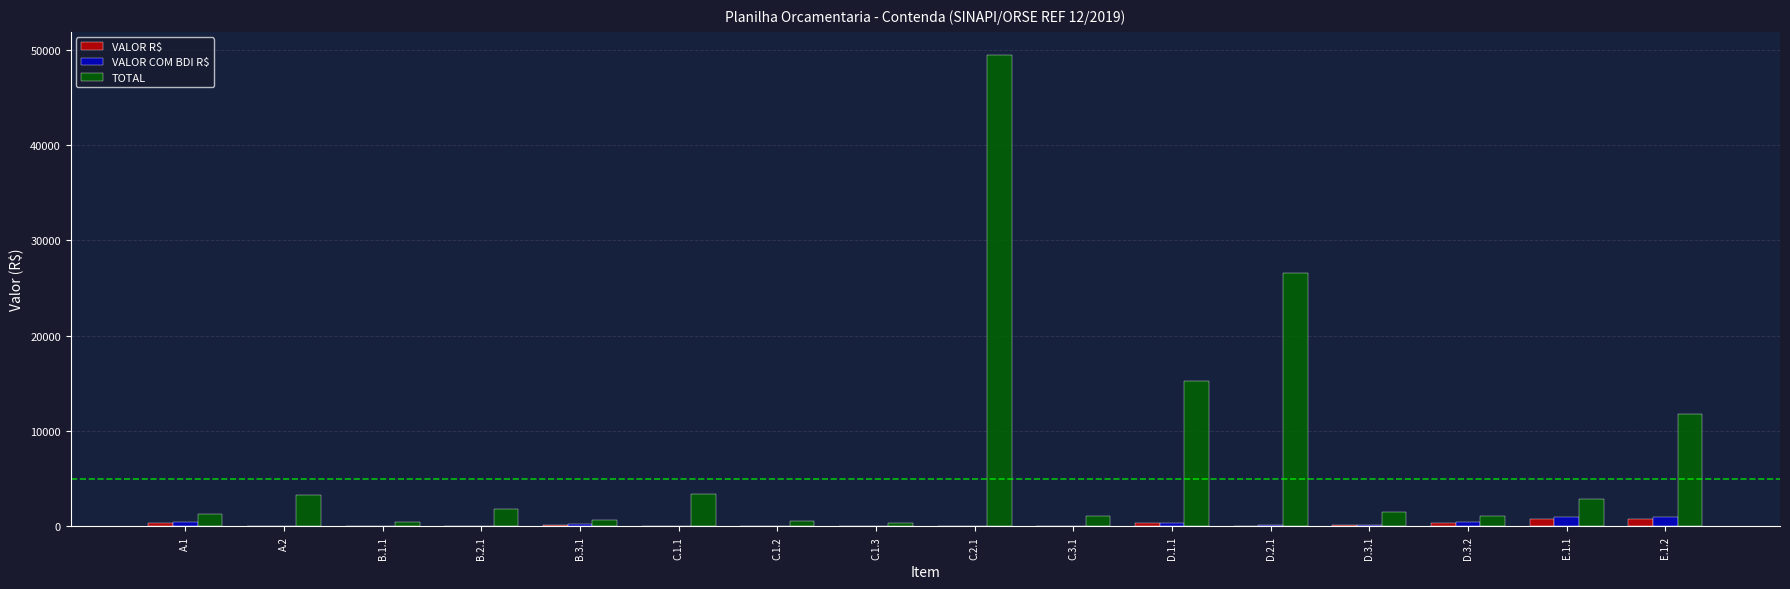

How many data points in VALOR R$ are above 82?

8